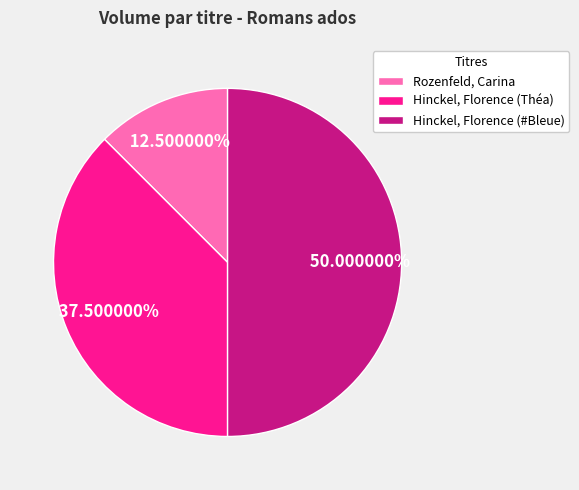

Is Rozenfeld, Carina the majority of the pie?

No